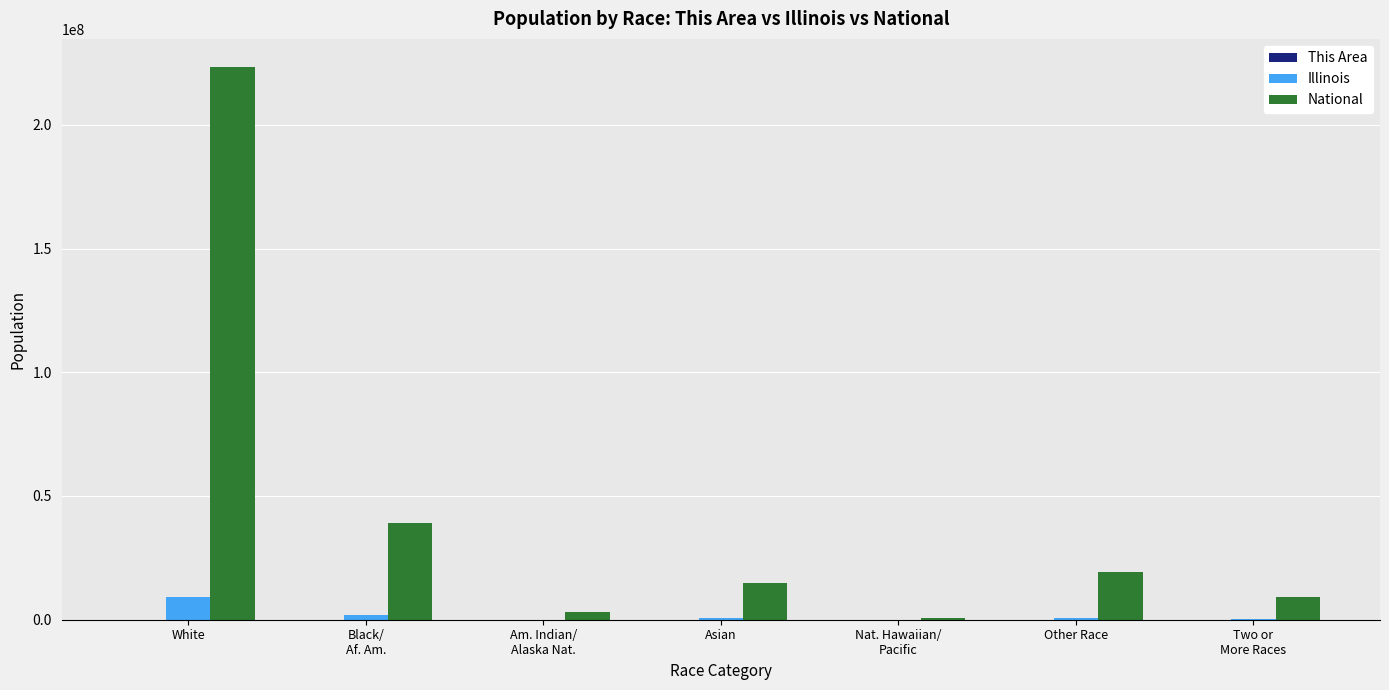

At which category is the sum across all series the highest?

White